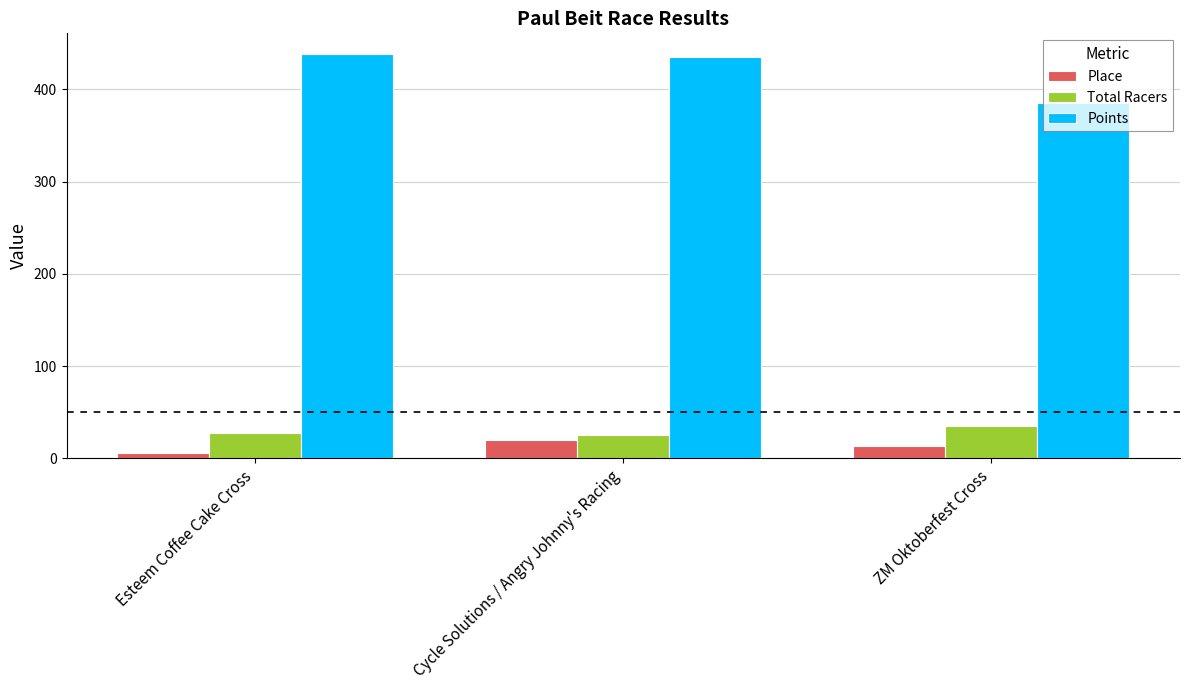

At which label is Points closest to 411?

Cycle Solutions / Angry Johnny's Racing